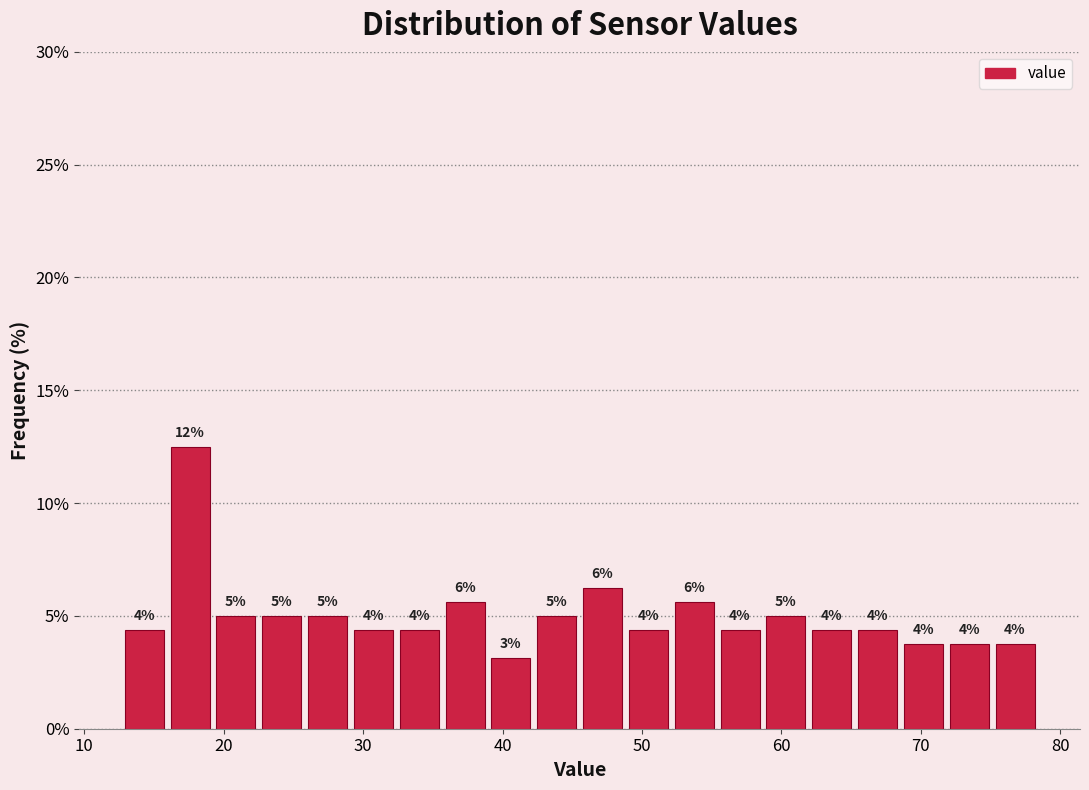

Read against the x-axis, roughly where is the centre of the tallest bar?

18